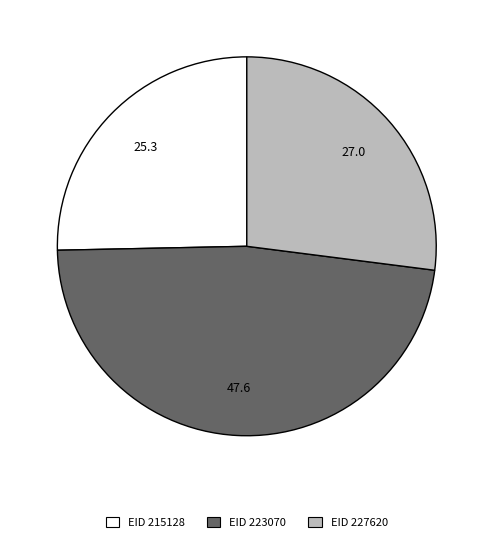

Is there a majority slice in this chart?

No